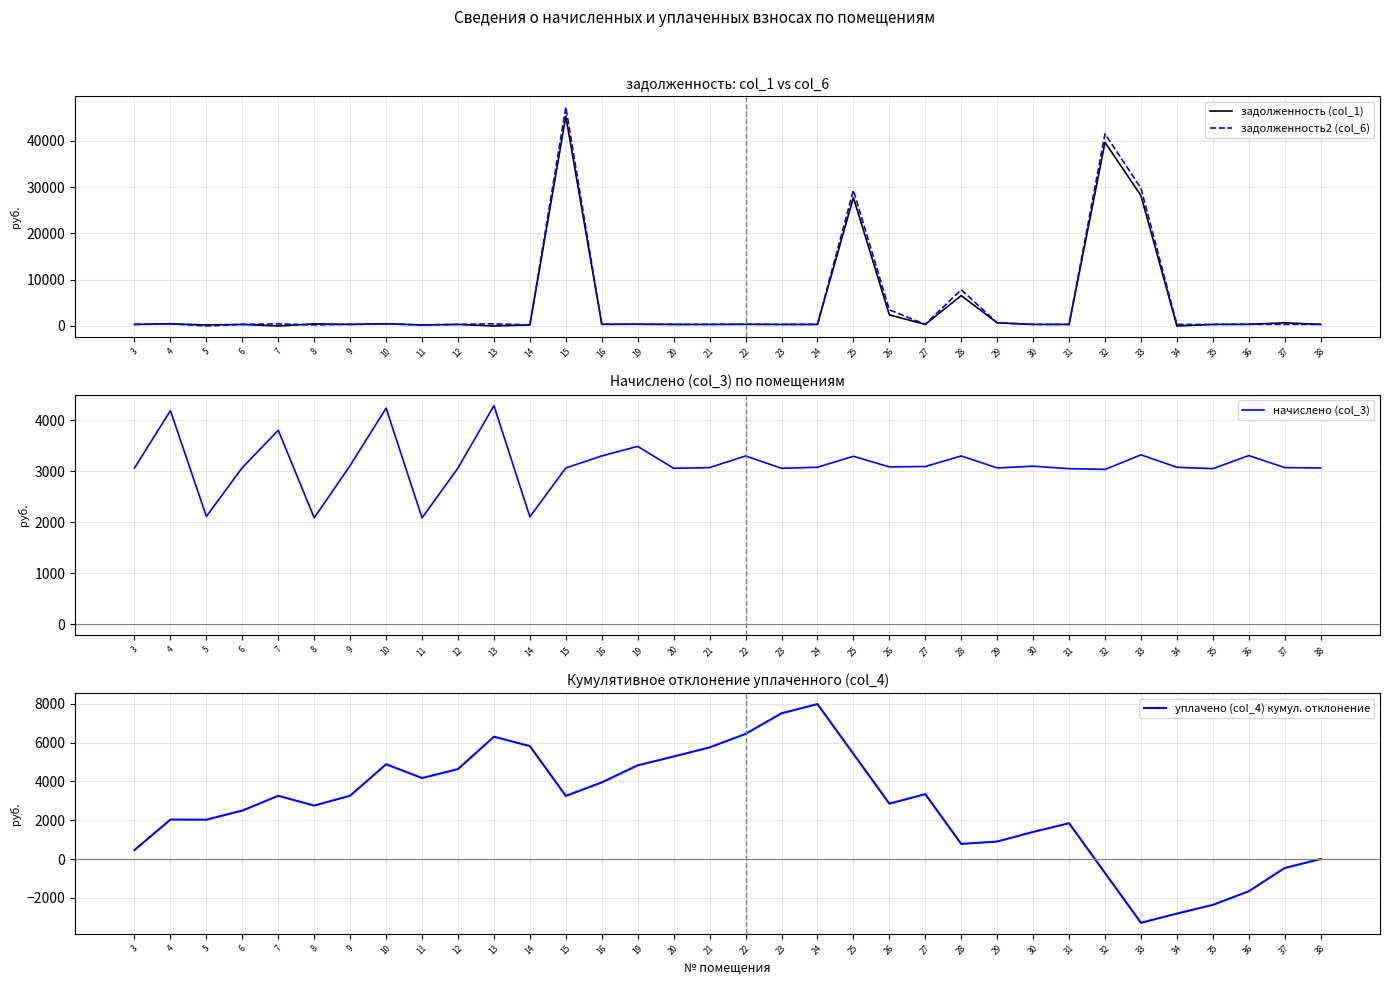

In задолженность (col_1), how many points are higher than both neighbors (excluding endpoints)?

12